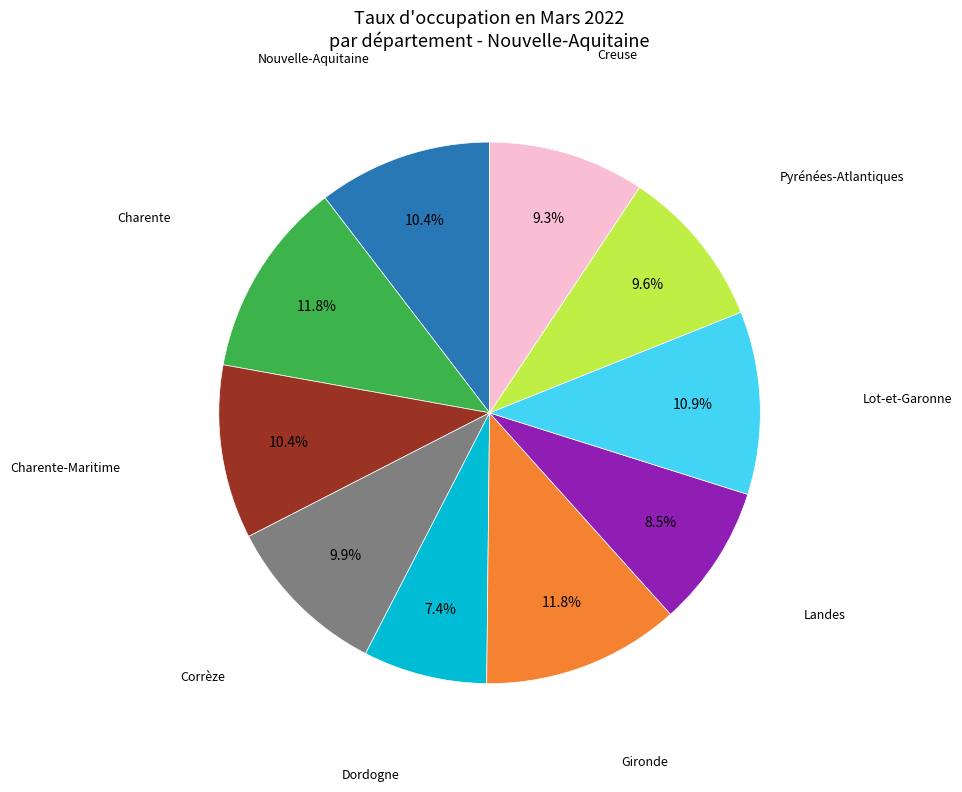

What is the smallest slice in the pie chart?

Dordogne